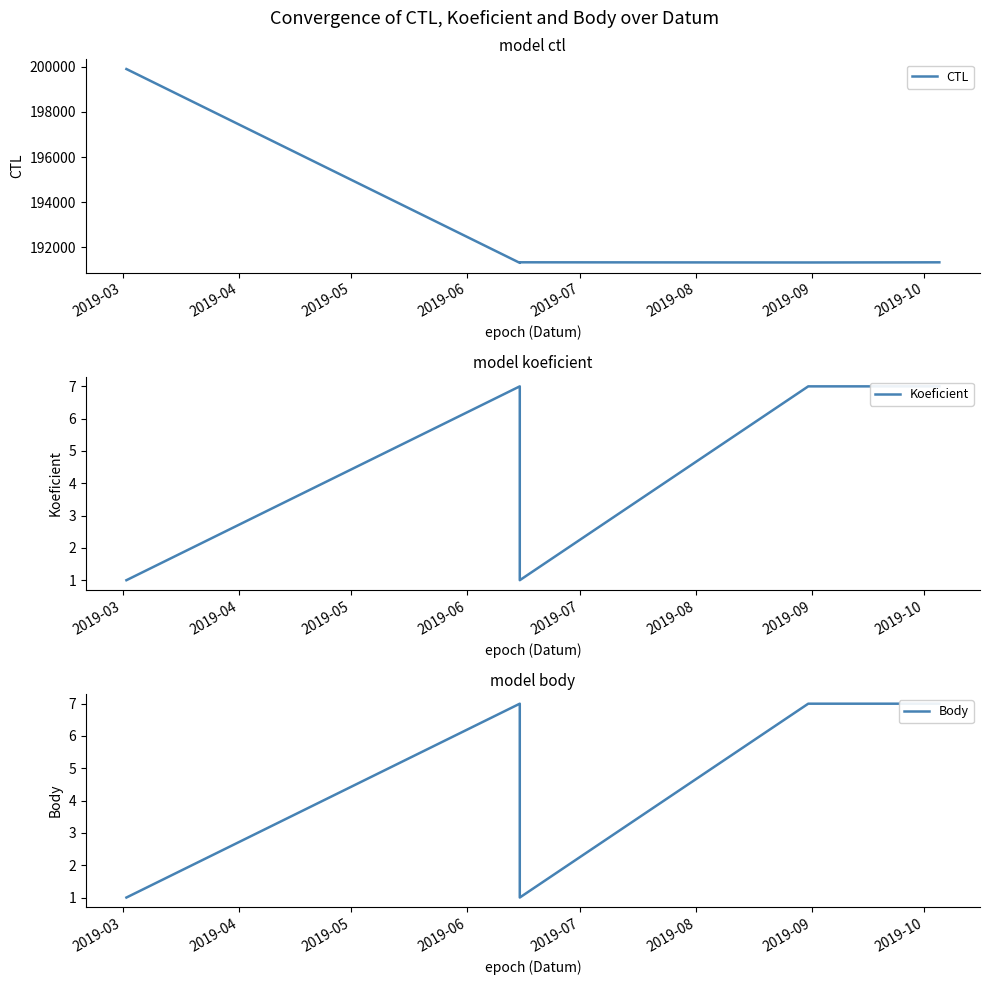

True or false: CTL and Body intersect in this chart.

False